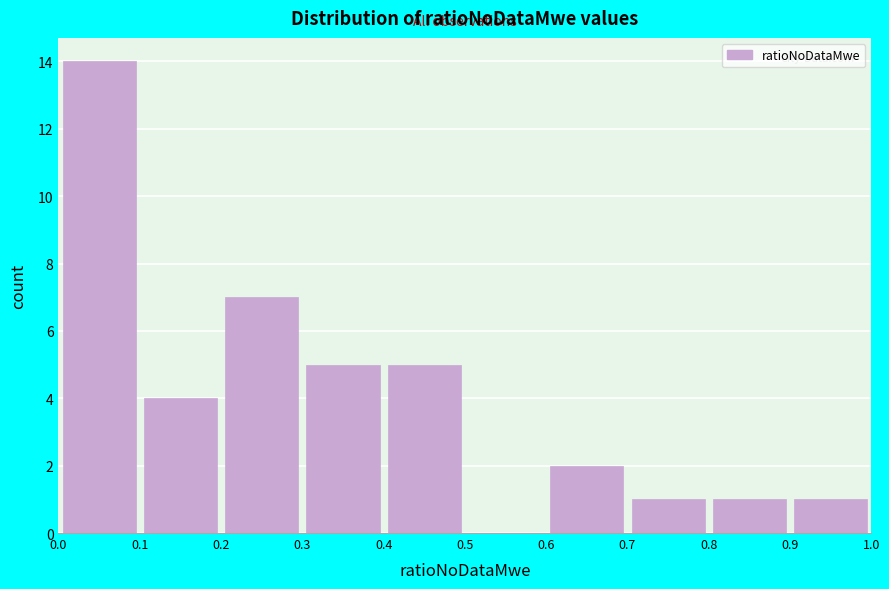

Reading left to right, transcribe this chart: for each bar, give the range it covers on the x-axis and its height. The values are not printed on the chart, so give them approximately, as read against the axis.

0.0 to 0.1: 14
0.1 to 0.2: 4
0.2 to 0.3: 7
0.3 to 0.4: 5
0.4 to 0.5: 5
0.5 to 0.6: 0
0.6 to 0.7: 2
0.7 to 0.8: 1
0.8 to 0.9: 1
0.9 to 1.0: 1